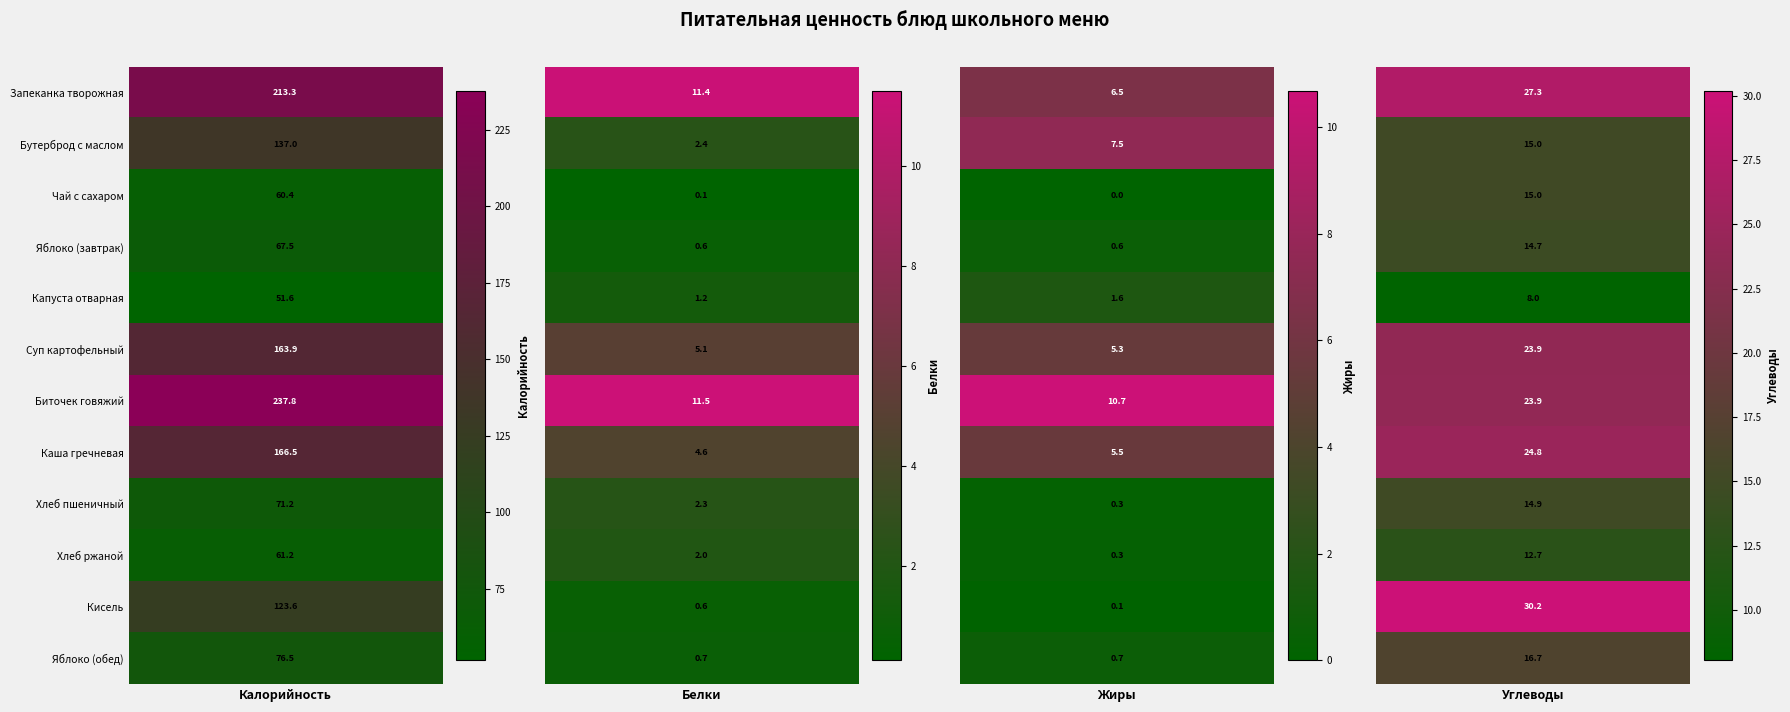

The Биточек из говядины с соусом series shows 18.6 at 2. True or false?

False